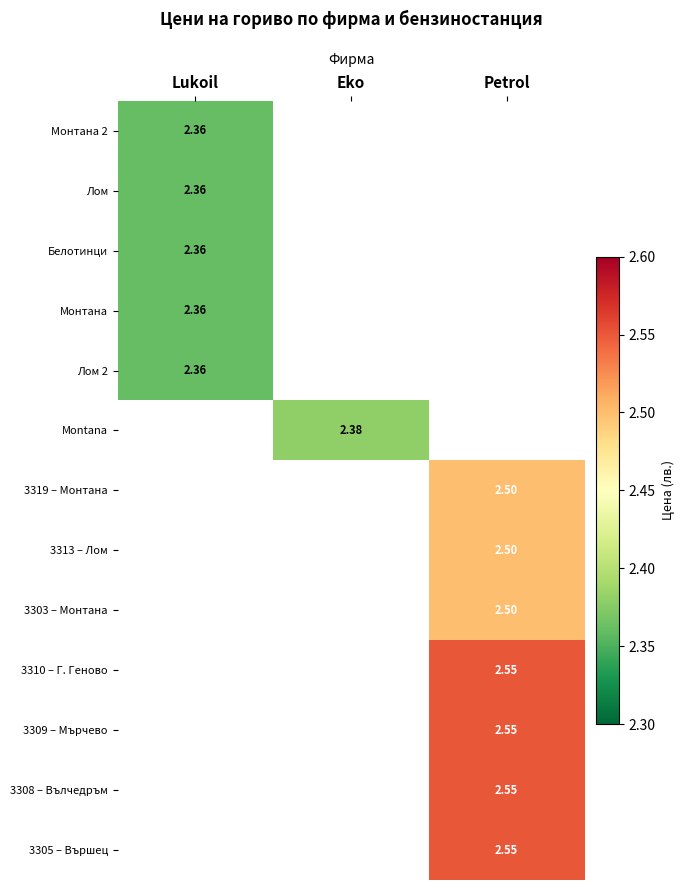

What value does the 3319 – Монтана series have at Petrol?

2.5